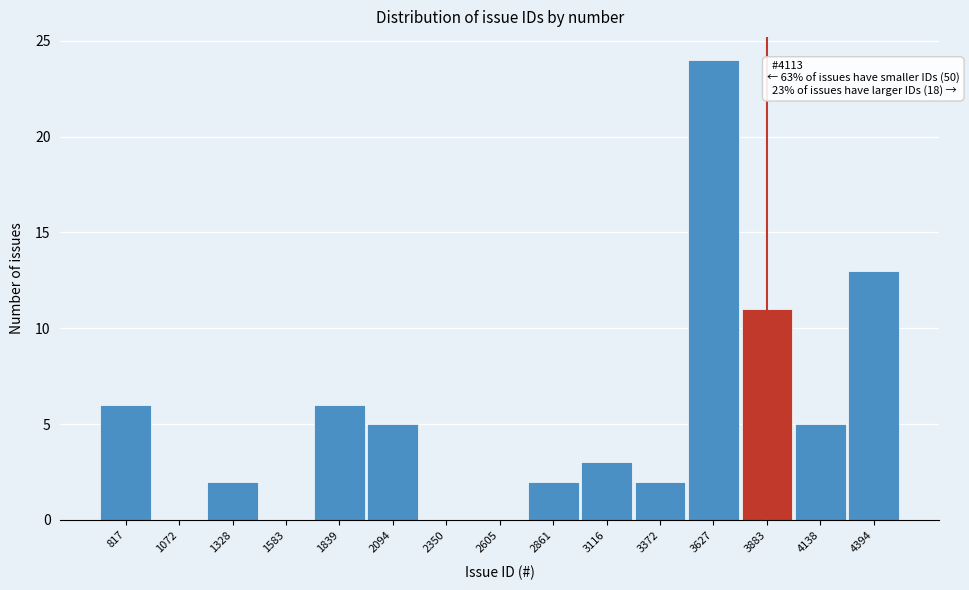

Reading left to right, list all the values displayed in this chart.

817=6	1072=0	1328=2	1583=0	1839=6	2094=5	2350=0	2605=0	2861=2	3116=3	3372=2	3627=24	3883=11	4138=5	4394=13